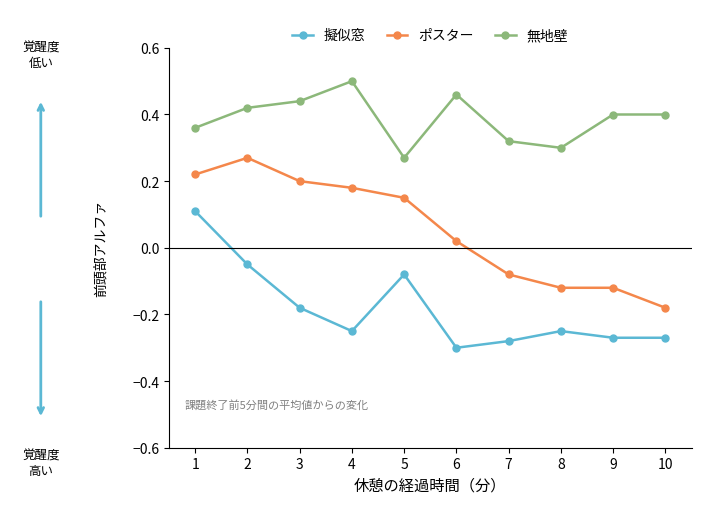

How many data points in 擬似窓 are less than 0?

9